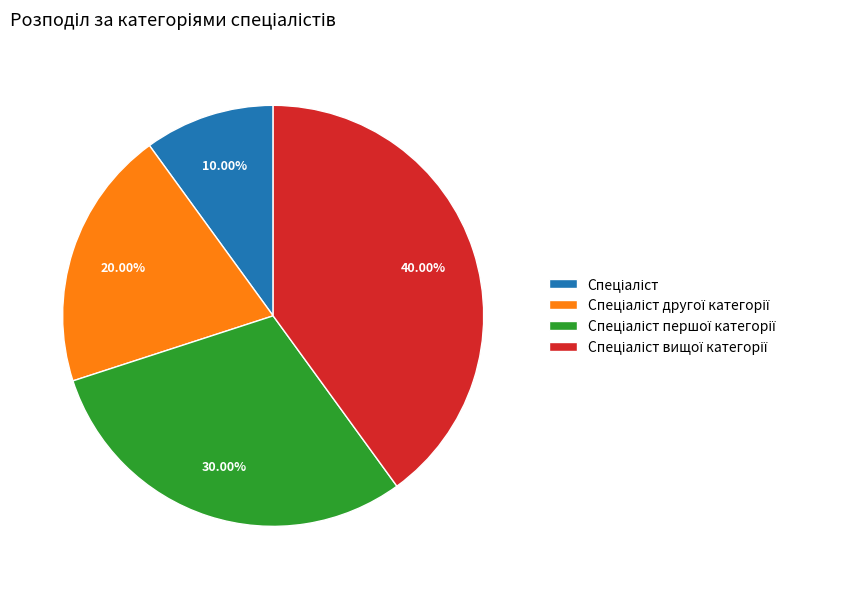

Is there any slice that represents more than half of the pie?

No